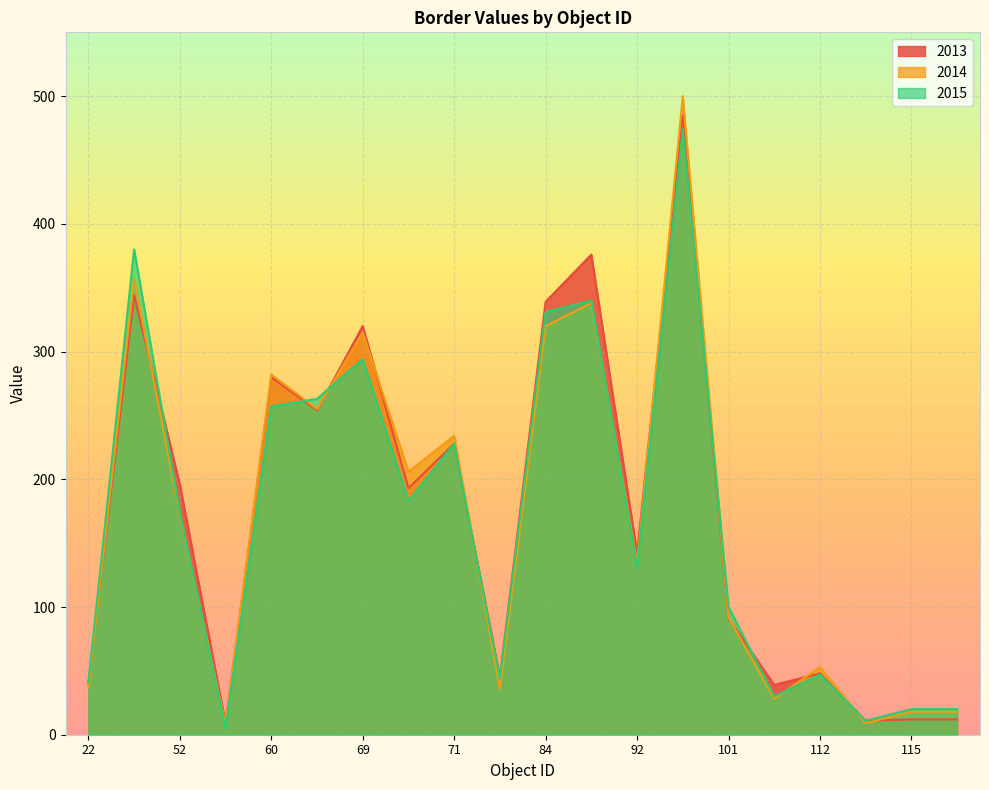

What is the sum of all 2015 values?

3373